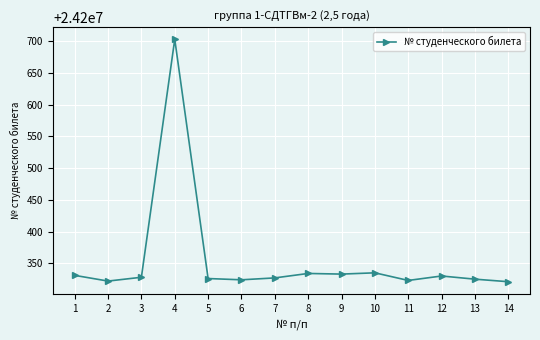

What is the approximate value at 3?

24200328